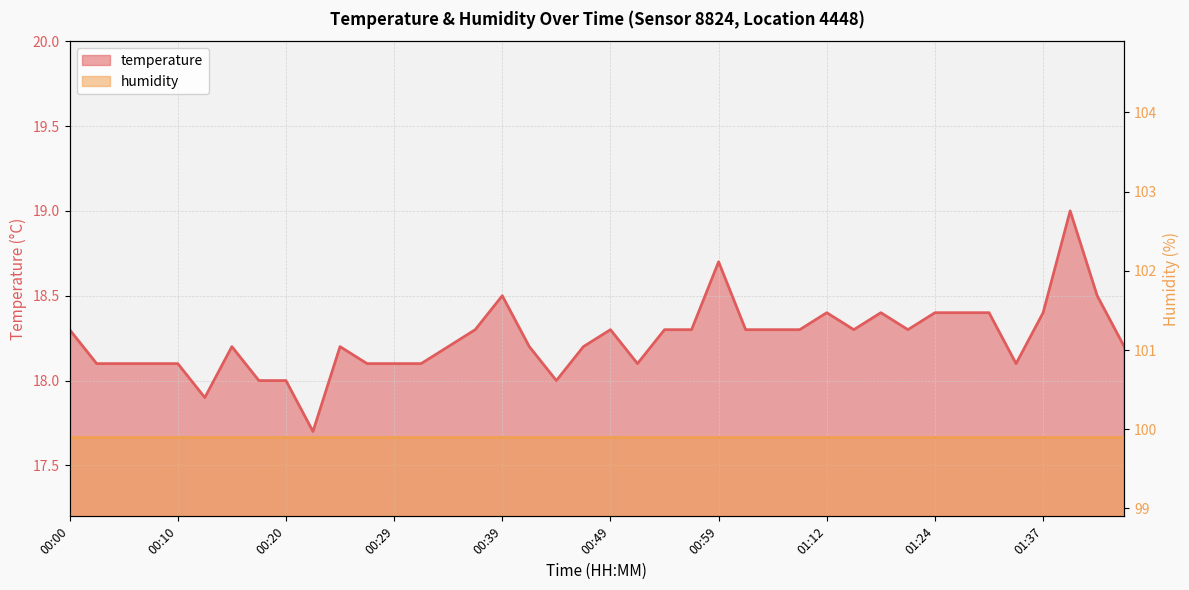

The value at 01:19 is 27.9. True or false?

False